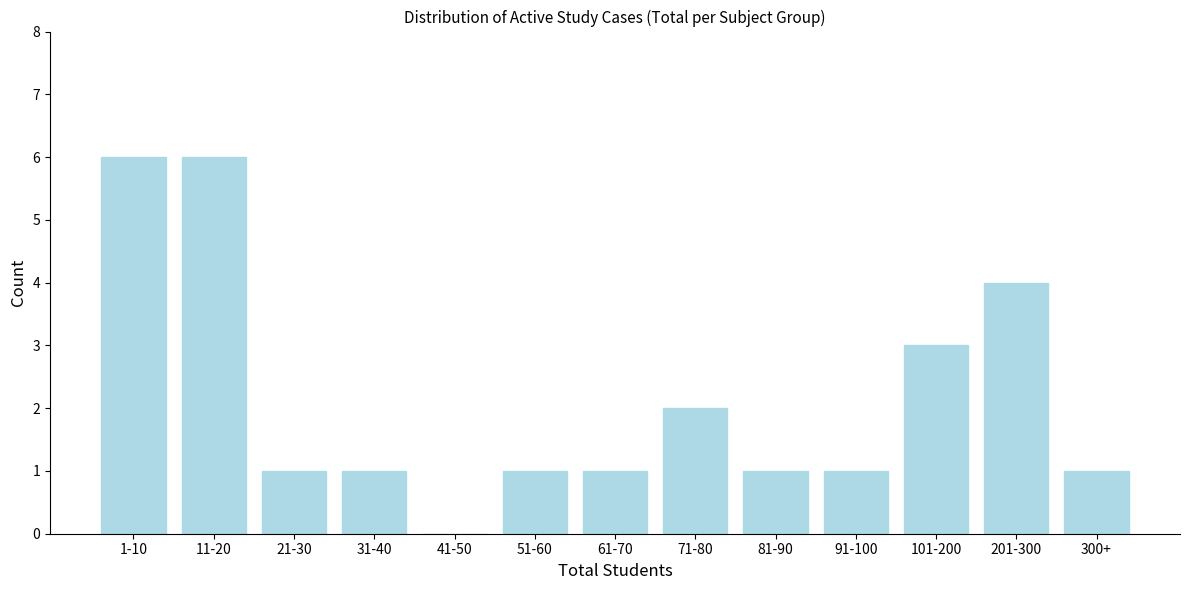

Reading left to right, transcribe all the data shown in this chart.

1-10=6	11-20=6	21-30=1	31-40=1	41-50=0	51-60=1	61-70=1	71-80=2	81-90=1	91-100=1	101-200=3	201-300=4	300+=1